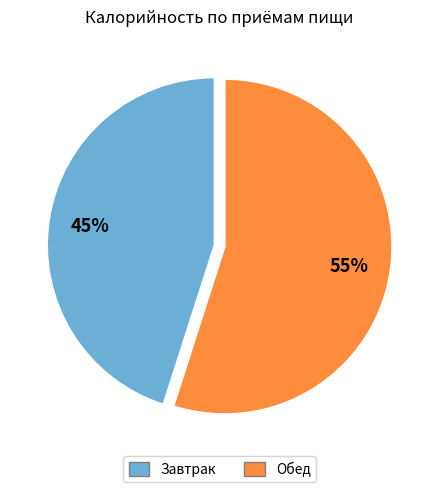

Is the sum of Обед and Завтрак greater than half?

Yes